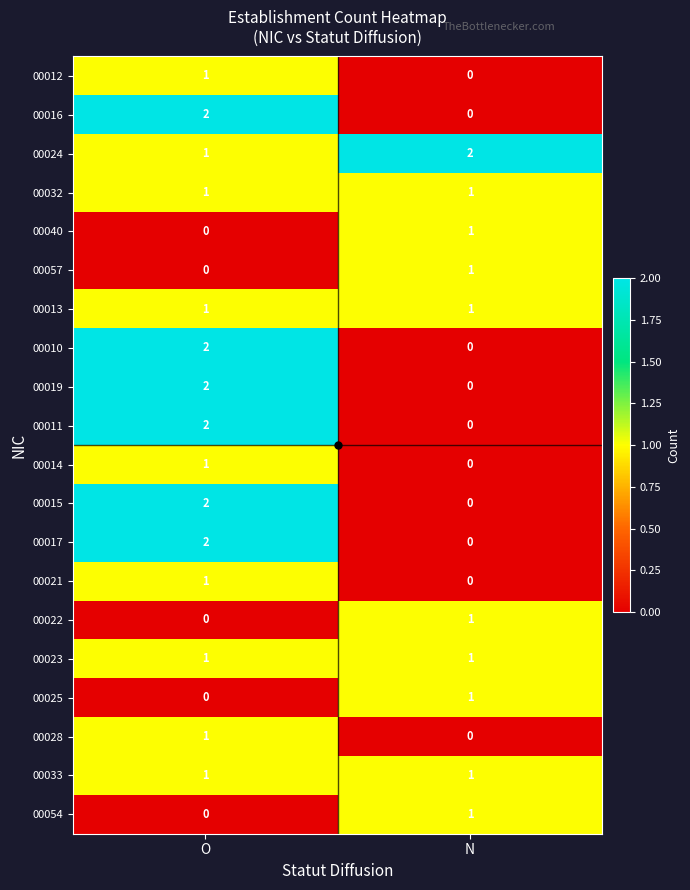

List the labels in order of 00012 value, largest first.

O, N